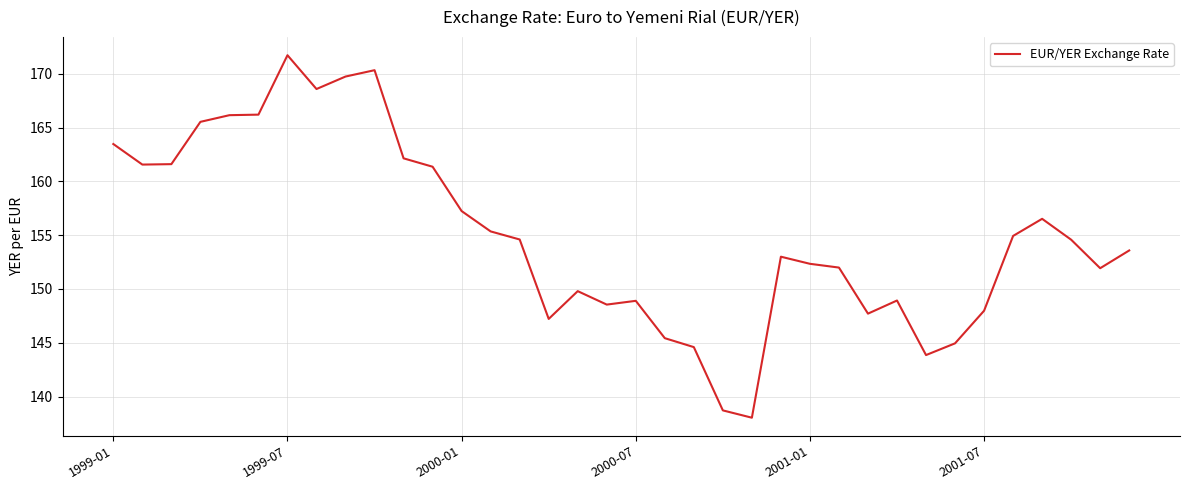

What is the smallest value displayed?

138.0